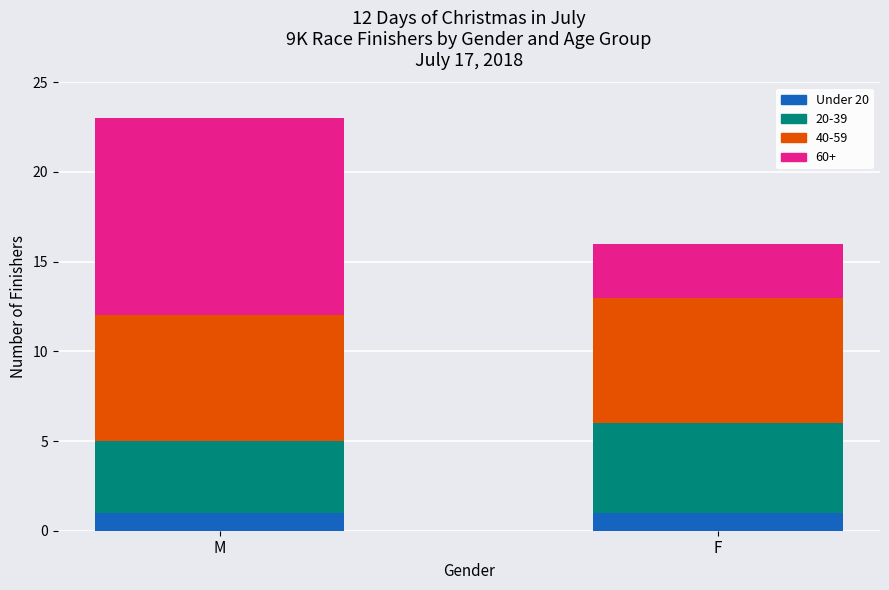

The Under 20 series shows 1 at F. True or false?

True